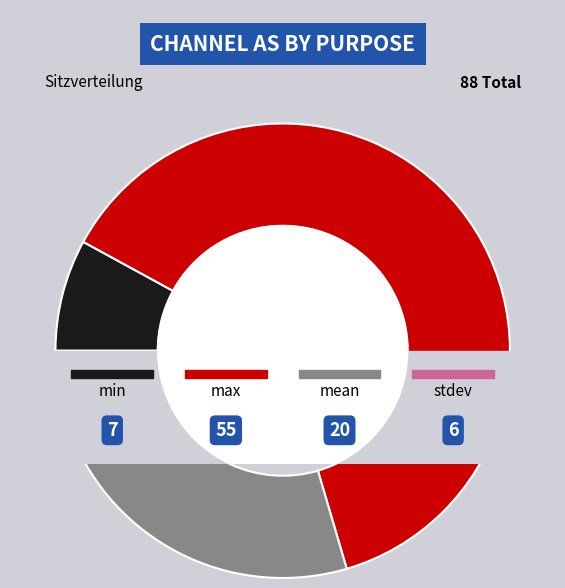

Which category accounts for the majority?

valid_max